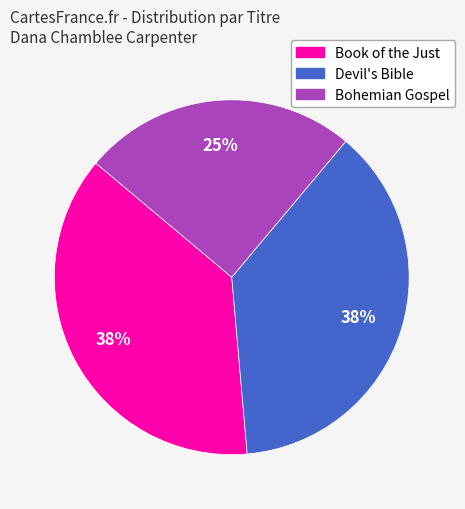

Count the number of slices in the pie.

3